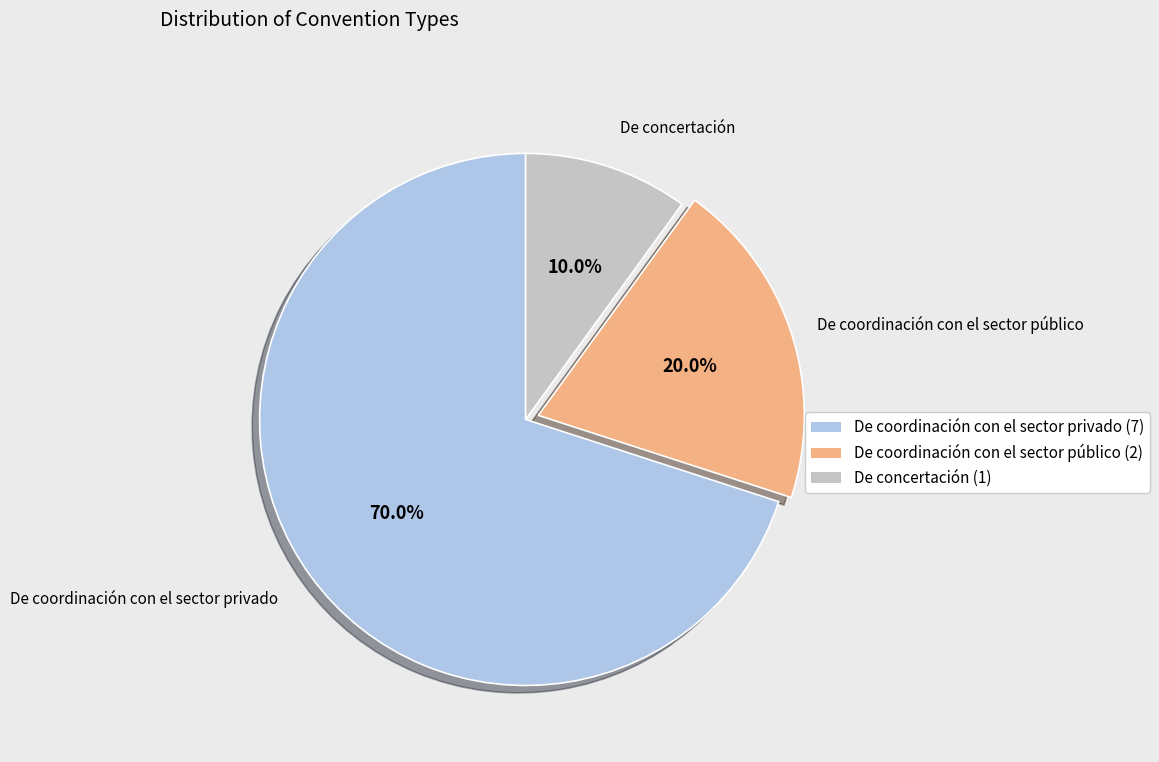

How many slices are in this pie chart?

3